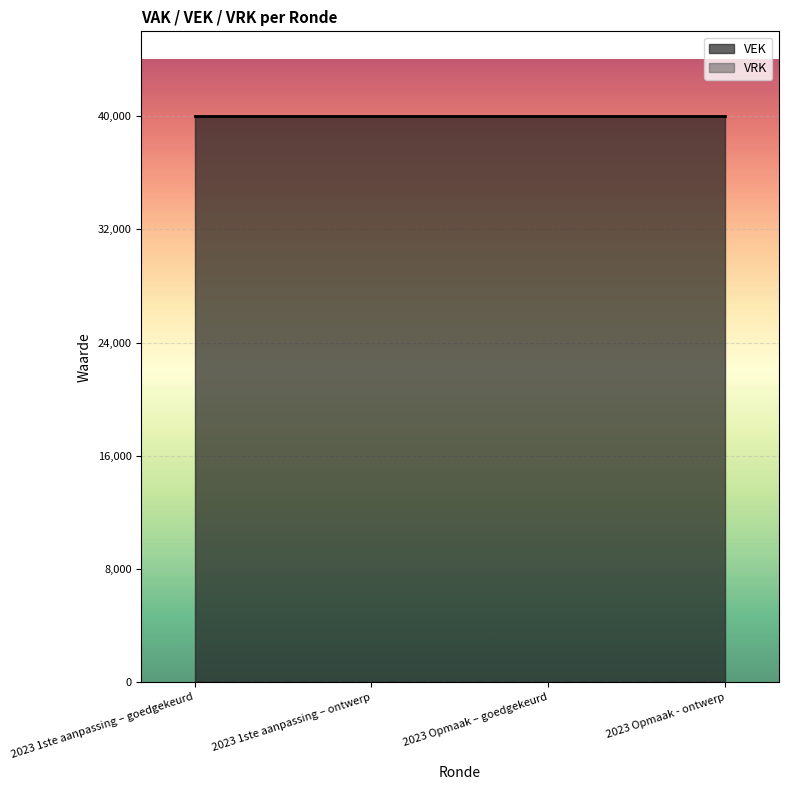

What is the label of the 1st point from the left?

2023 1ste aanpassing – goedgekeurd